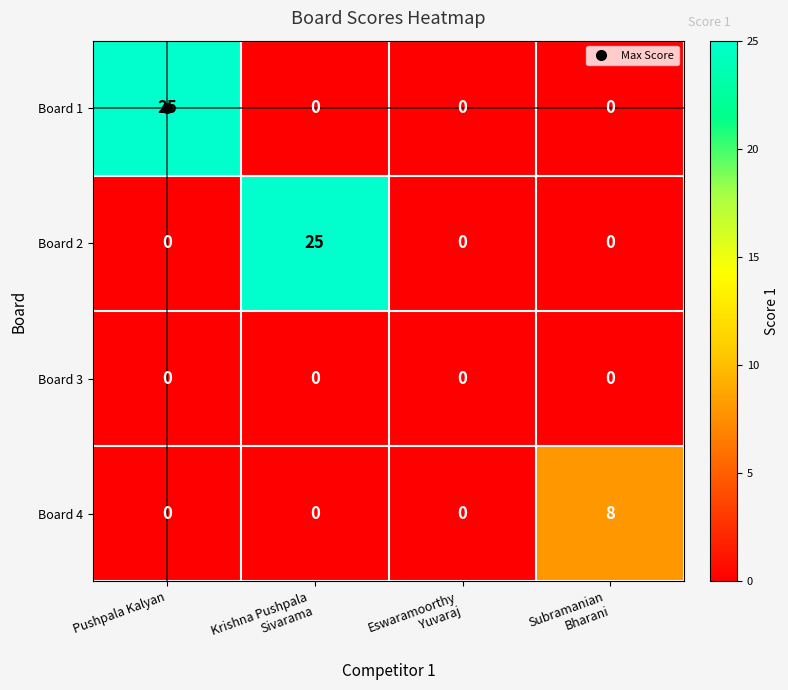

What is the total value across all series at Pushpala Kalyan?

25